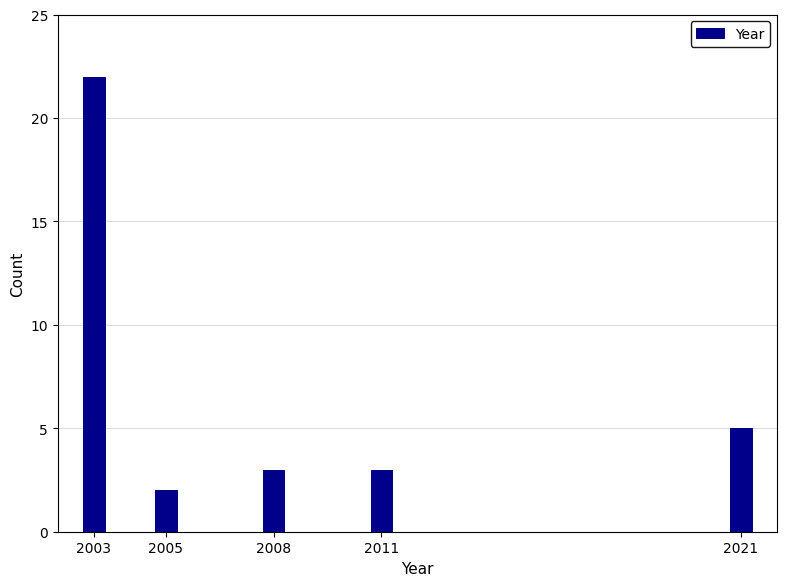

Reading right to left, extract all data points from this chart.

2021=5	2011=3	2008=3	2005=2	2003=22